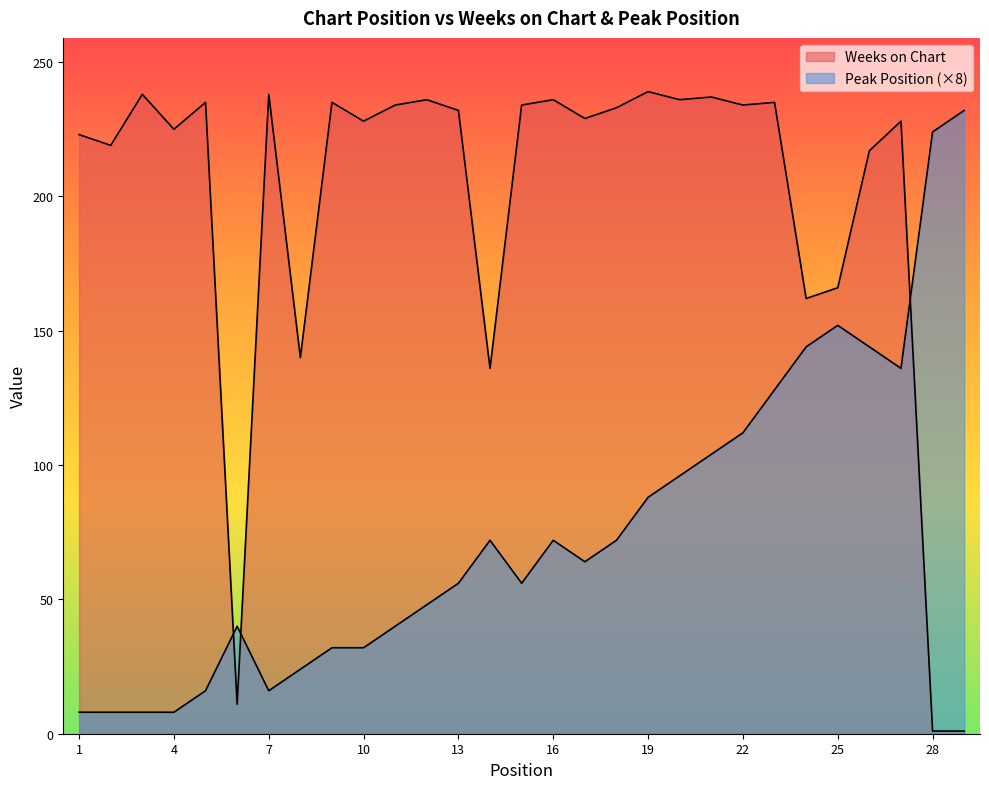

Reading left to right, list all the values displayed in this chart.

Weeks on Chart: 223	219	238	225	235	11	238	140	235	228	234	236	232	136	234	236	229	233	239	236	237	234	235	162	166	217	228	1	1
Peak Position: 8	8	8	8	16	40	16	24	32	32	40	48	56	72	56	72	64	72	88	96	104	112	128	144	152	144	136	224	232